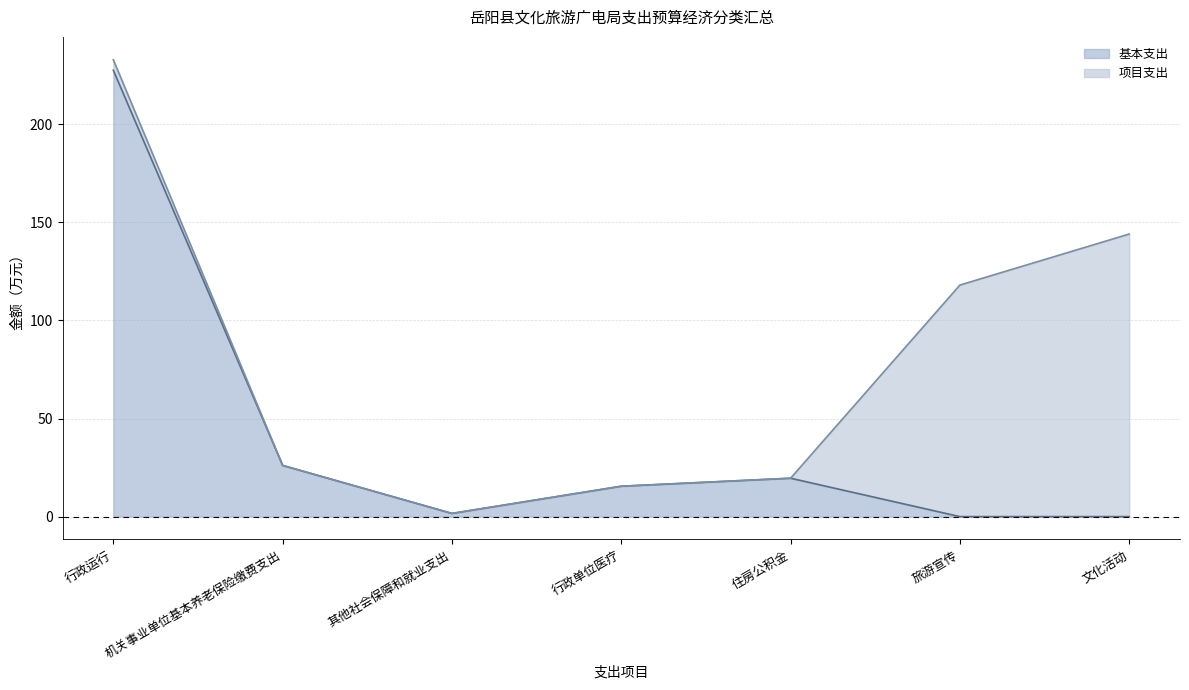

Does the chart have visible grid lines?

Yes